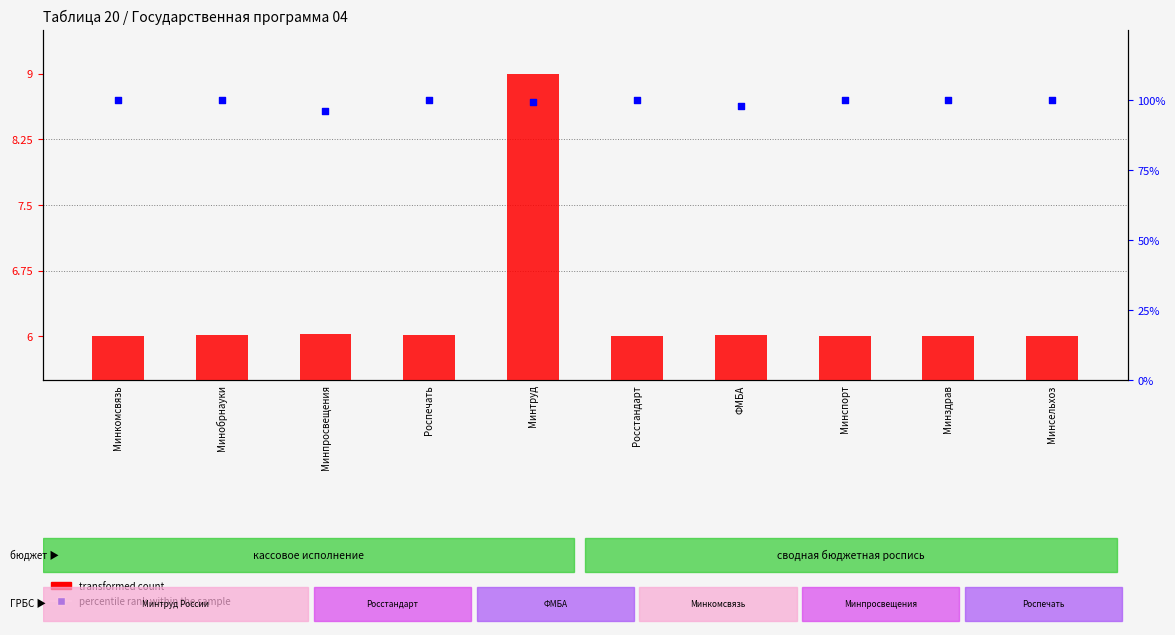

Is the value of percentile rank within the sample at Минспорт greater than the value of transformed count at Минпросвещения?

Yes